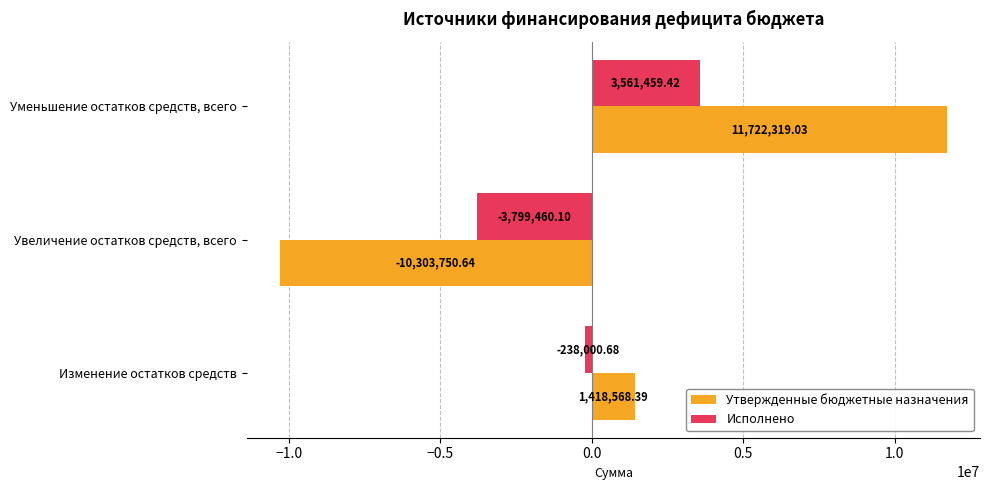

Which series has the largest range (max minus min)?

Утвержденные бюджетные назначения